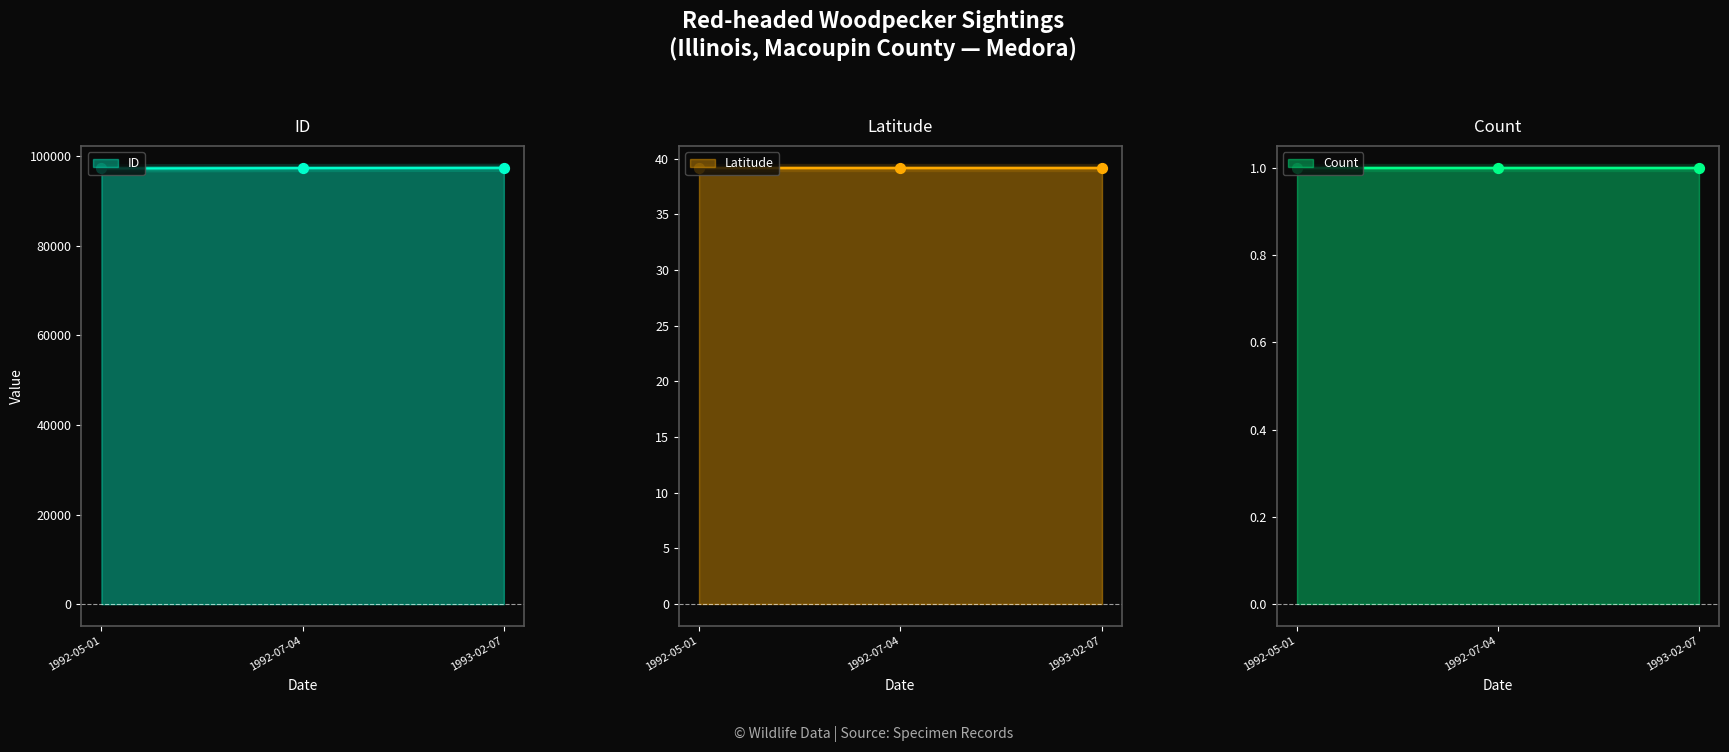

At how many categories does at least one series exceed 4246?

3